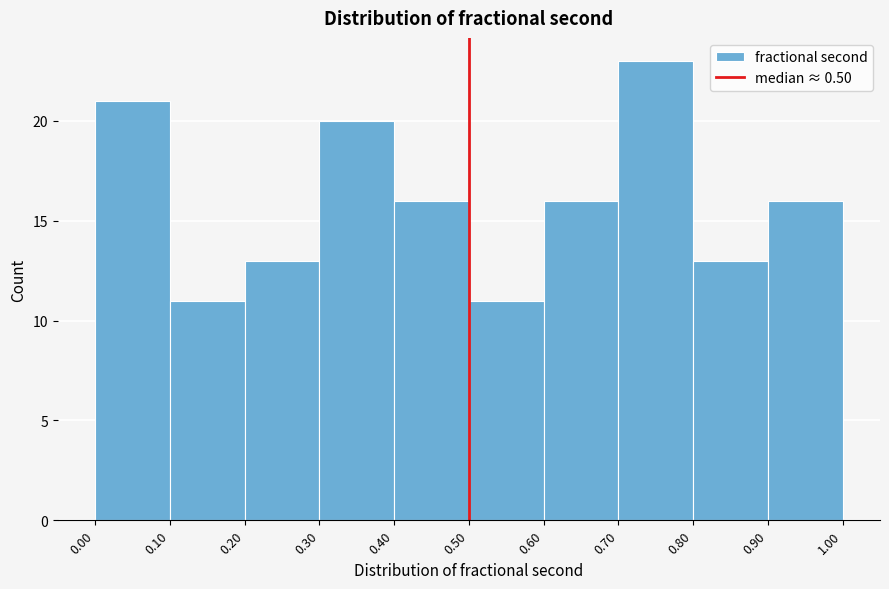

Which range on the x-axis has the tallest bar?

0.70 to 0.80